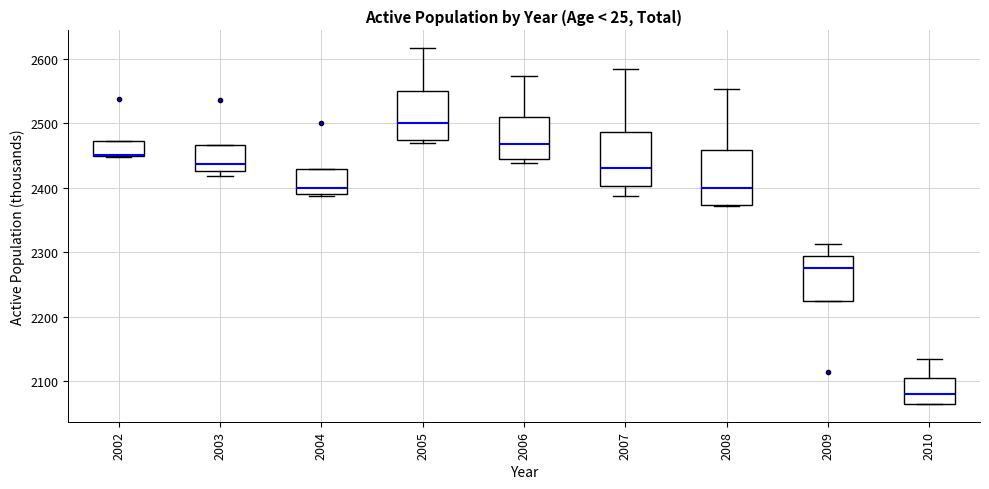

Reading left to right, transcribe this box plot: for each box, give where its median line is, the range the box spans, and where its two whiskers end, as read against the y-axis. The values are not printed on the chart, so give them approximately, as read against the axis.

2002: median 2450 (drawn on the box's lower edge), box 2450 to 2470, whiskers 2450 to 2470
2003: median 2440, box 2430 to 2470, whiskers 2420 to 2470
2004: median 2400, box 2390 to 2430, whiskers 2390 (just below the box's lower edge) to 2430
2005: median 2500, box 2470 to 2550, whiskers 2470 (just below the box's lower edge) to 2620
2006: median 2470, box 2440 to 2510, whiskers 2440 (just below the box's lower edge) to 2570
2007: median 2430, box 2400 to 2490, whiskers 2390 to 2580
2008: median 2400, box 2370 to 2460, whiskers 2370 to 2550
2009: median 2270, box 2220 to 2290, whiskers 2220 to 2310
2010: median 2080, box 2060 to 2100, whiskers 2060 to 2130